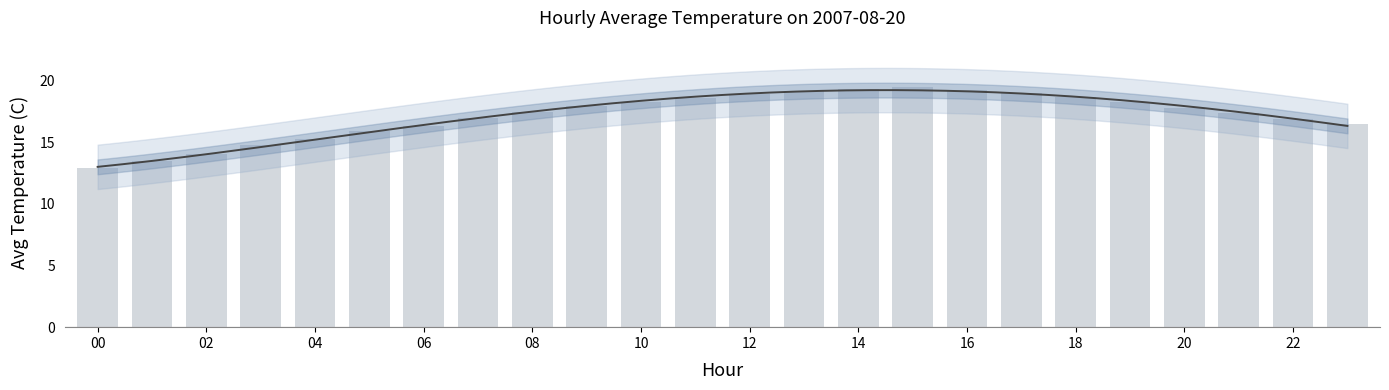

The chart shows a value of 4.6 at 17. True or false?

False